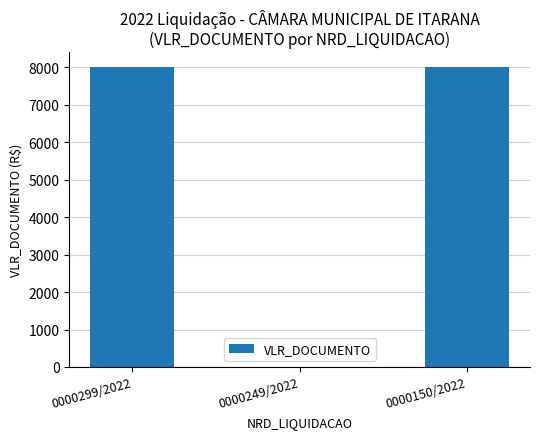

The value at 0000150/2022 is 8000. True or false?

True